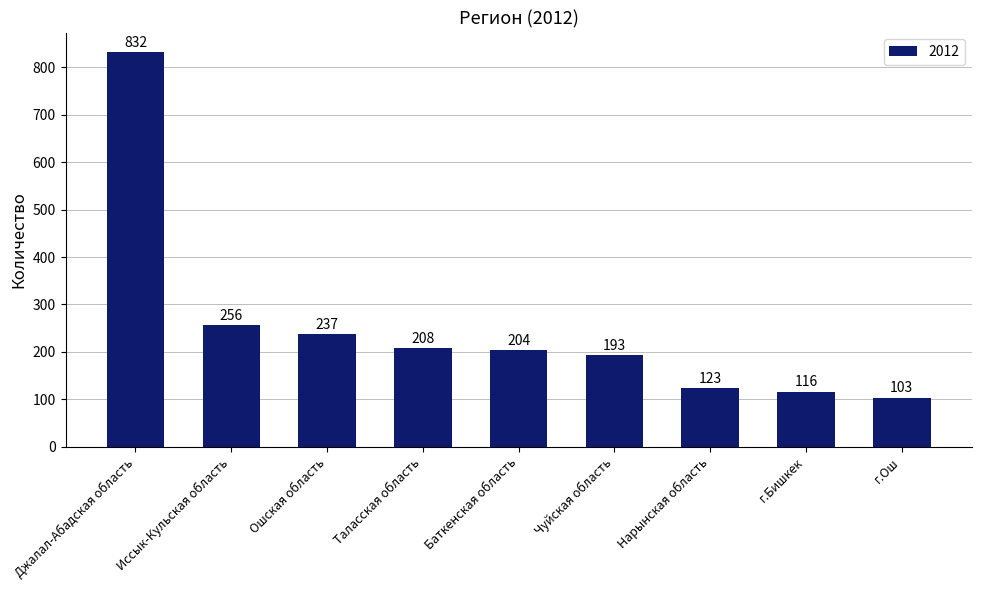

Count the number of categories in the chart.

9